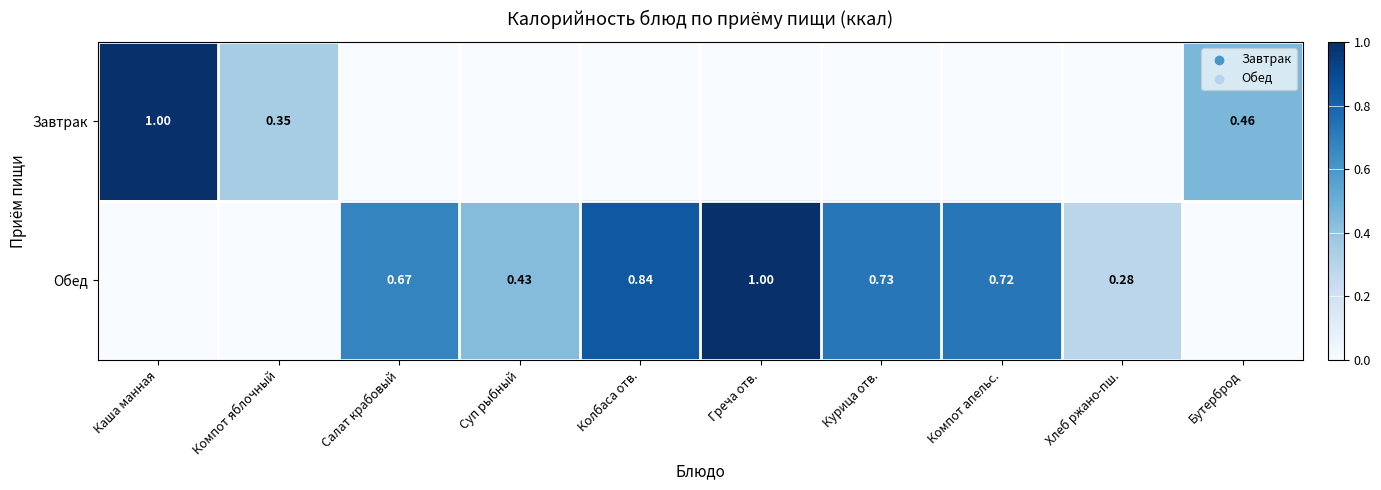

Count the Завтрак values in the range 0 to 1.

10